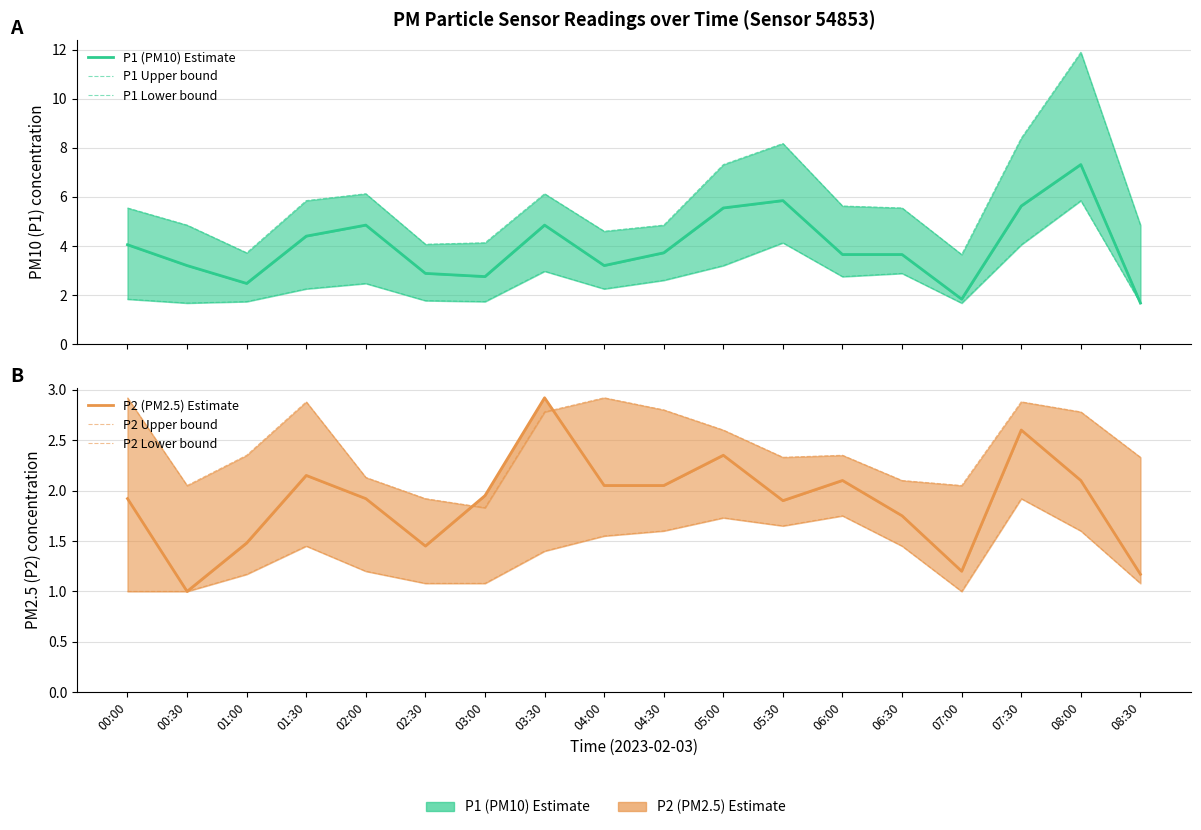

Reading left to right, what are all the values shown in this chart?

P1 (PM10) Estimate: 00:00=4.0	00:30=3.2	01:00=2.5	01:30=4.4	02:00=4.8	02:30=2.9	03:00=2.8	03:30=4.8	04:00=3.2	04:30=3.7	05:00=5.5	05:30=5.8	06:00=3.6	06:30=3.6	07:00=1.8	07:30=5.6	08:00=7.3	08:30=1.7
P1 Upper bound: 00:00=5.5	00:30=4.8	01:00=3.7	01:30=5.8	02:00=6.1	02:30=4.1	03:00=4.1	03:30=6.1	04:00=4.6	04:30=4.8	05:00=7.3	05:30=8.2	06:00=5.6	06:30=5.5	07:00=3.6	07:30=8.4	08:00=11.9	08:30=4.8
P1 Lower bound: 00:00=1.8	00:30=1.7	01:00=1.7	01:30=2.2	02:00=2.5	02:30=1.8	03:00=1.7	03:30=3.0	04:00=2.2	04:30=2.6	05:00=3.2	05:30=4.1	06:00=2.8	06:30=2.9	07:00=1.7	07:30=4.0	08:00=5.8	08:30=1.7
P2 (PM2.5) Estimate: 00:00=1.9	00:30=1.0	01:00=1.5	01:30=2.1	02:00=1.9	02:30=1.4	03:00=1.9	03:30=2.9	04:00=2.0	04:30=2.0	05:00=2.4	05:30=1.9	06:00=2.1	06:30=1.8	07:00=1.2	07:30=2.6	08:00=2.1	08:30=1.2
P2 Upper bound: 00:00=2.9	00:30=2.0	01:00=2.4	01:30=2.9	02:00=2.1	02:30=1.9	03:00=1.8	03:30=2.8	04:00=2.9	04:30=2.8	05:00=2.6	05:30=2.3	06:00=2.4	06:30=2.1	07:00=2.0	07:30=2.9	08:00=2.8	08:30=2.3
P2 Lower bound: 00:00=1.0	00:30=1.0	01:00=1.2	01:30=1.4	02:00=1.2	02:30=1.1	03:00=1.1	03:30=1.4	04:00=1.6	04:30=1.6	05:00=1.7	05:30=1.6	06:00=1.8	06:30=1.4	07:00=1.0	07:30=1.9	08:00=1.6	08:30=1.1